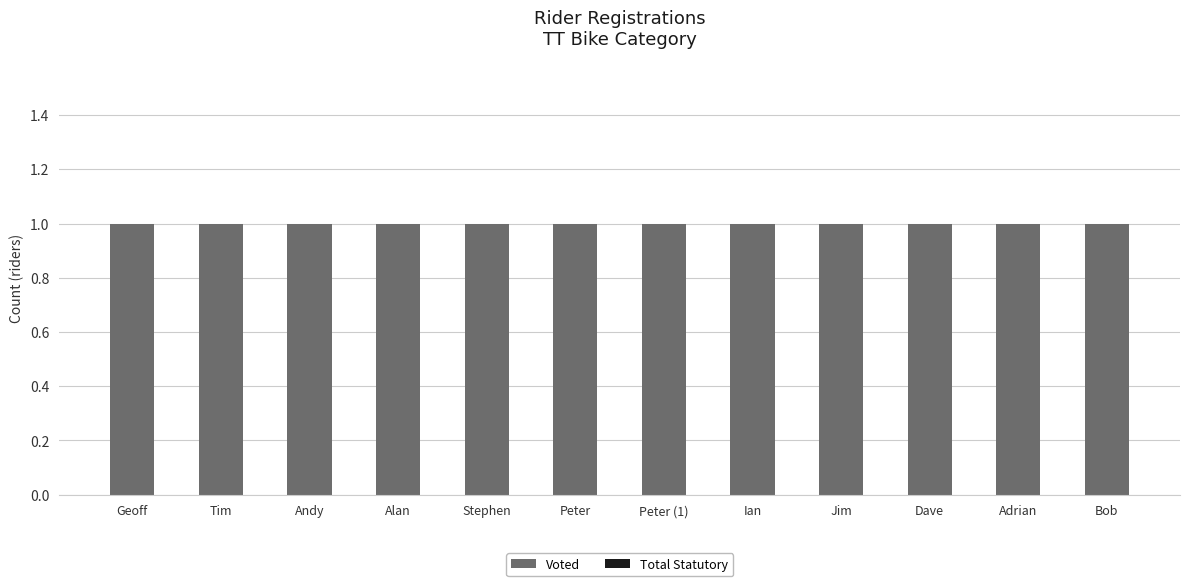

Which label corresponds to the smallest value in the chart?

Geoff